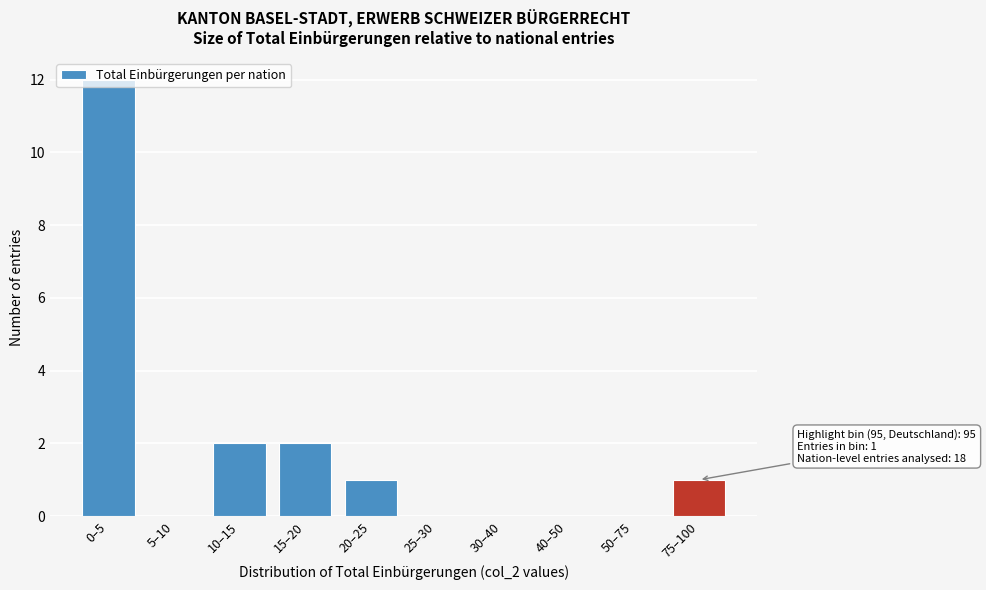

Between 75–100 and 15–20, which is larger?

15–20